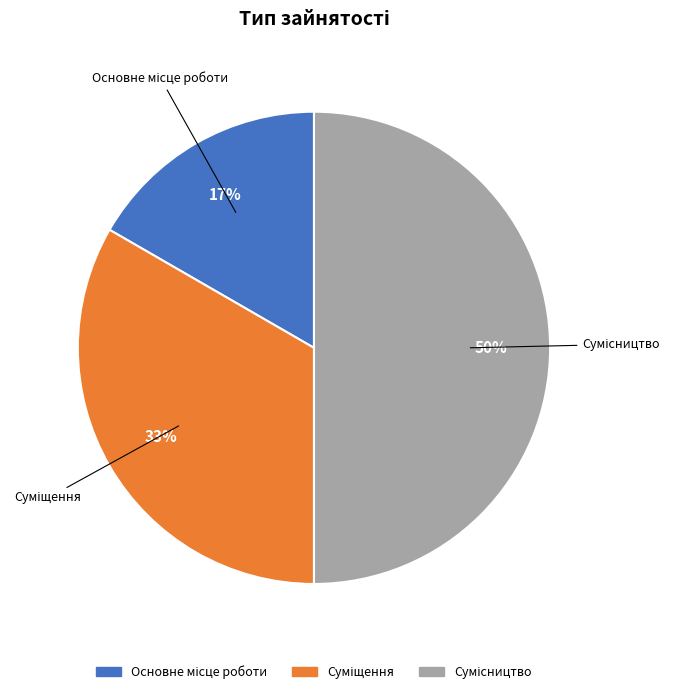

To the nearest percent, what is the difference between the largest and smallest slice percentages?

33%